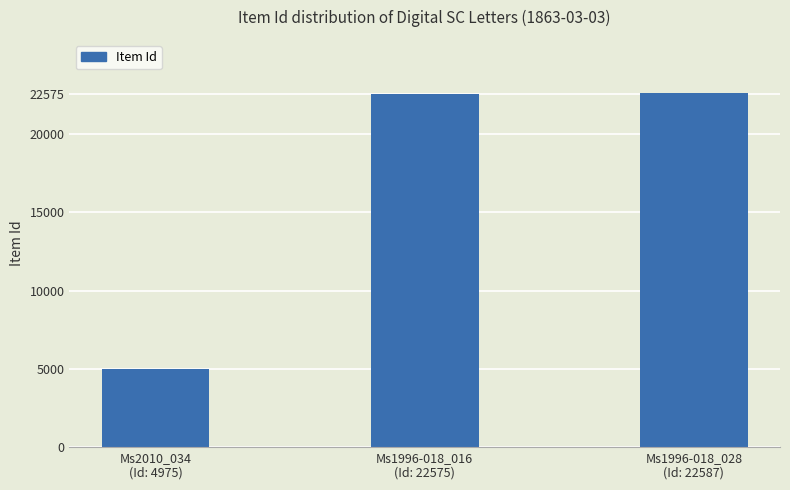

How many values are below 22575?

1